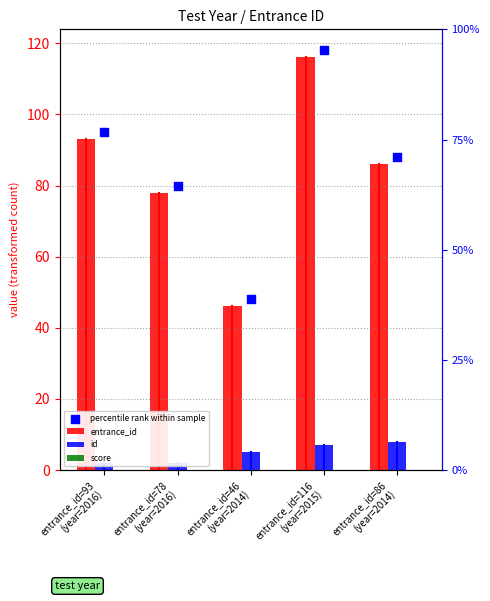

What is the total value across all series at entrance_id=78
(year=2016)?

160